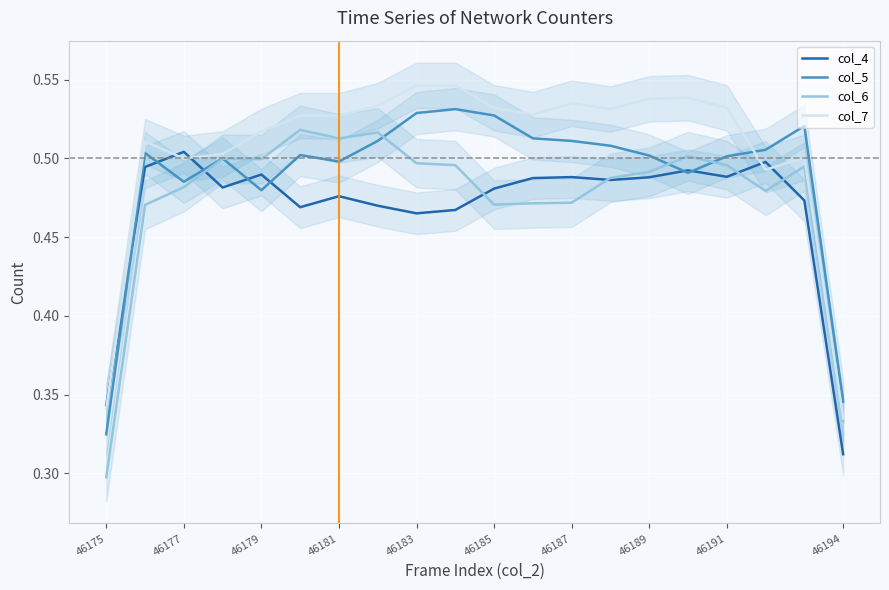

Reading left to right, extract all data points from this chart.

col_4: 0.3	0.5	0.5	0.5	0.5	0.5	0.5	0.5	0.5	0.5	0.5	0.5	0.5	0.5	0.5	0.5	0.5	0.5	0.5	0.3
col_5: 0.3	0.5	0.5	0.5	0.5	0.5	0.5	0.5	0.5	0.5	0.5	0.5	0.5	0.5	0.5	0.5	0.5	0.5	0.5	0.3
col_6: 0.3	0.5	0.5	0.5	0.5	0.5	0.5	0.5	0.5	0.5	0.5	0.5	0.5	0.5	0.5	0.5	0.5	0.5	0.5	0.3
col_7: 0.3	0.5	0.5	0.5	0.5	0.5	0.5	0.5	0.5	0.5	0.5	0.5	0.5	0.5	0.5	0.5	0.5	0.5	0.5	0.3